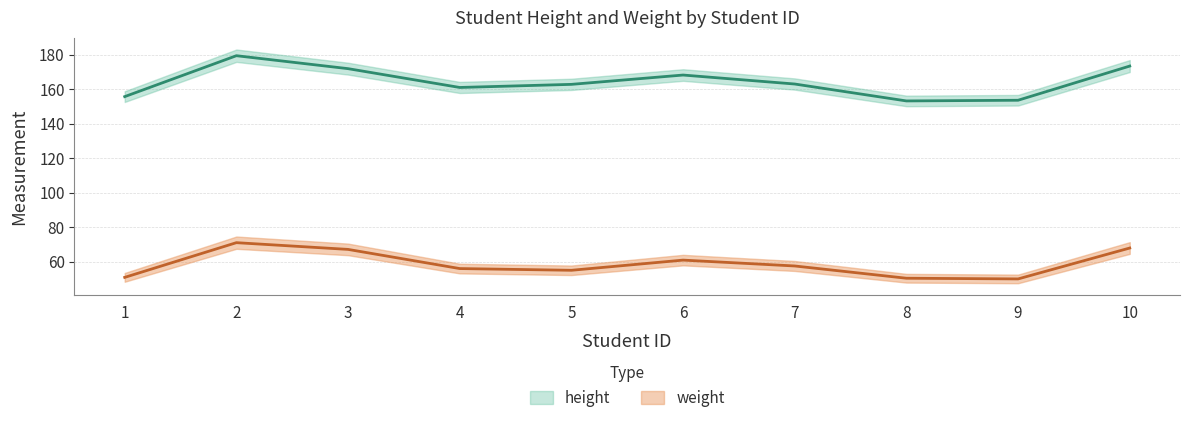

At how many categories does at least one series exceed 104?

10